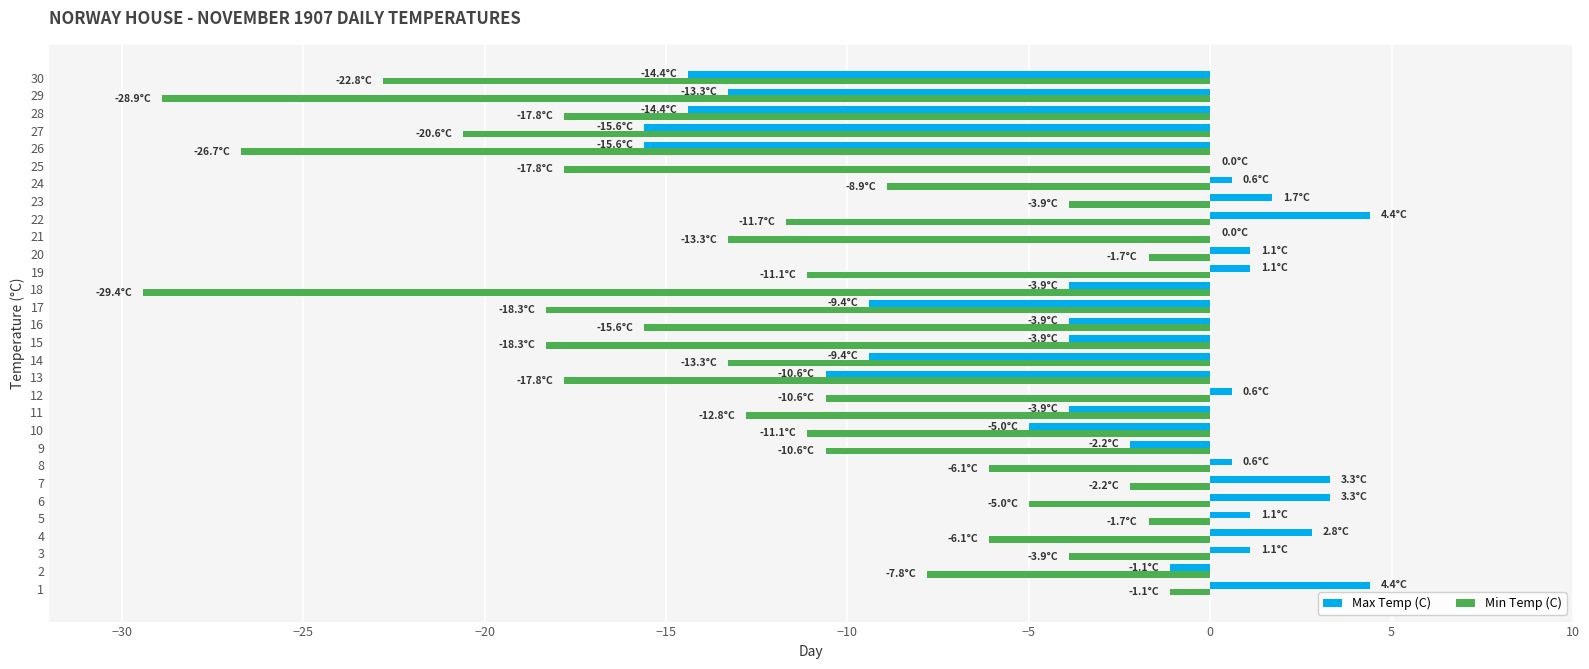

What is the sum of the Min Temp (C) values at 23 and 22?

-15.6